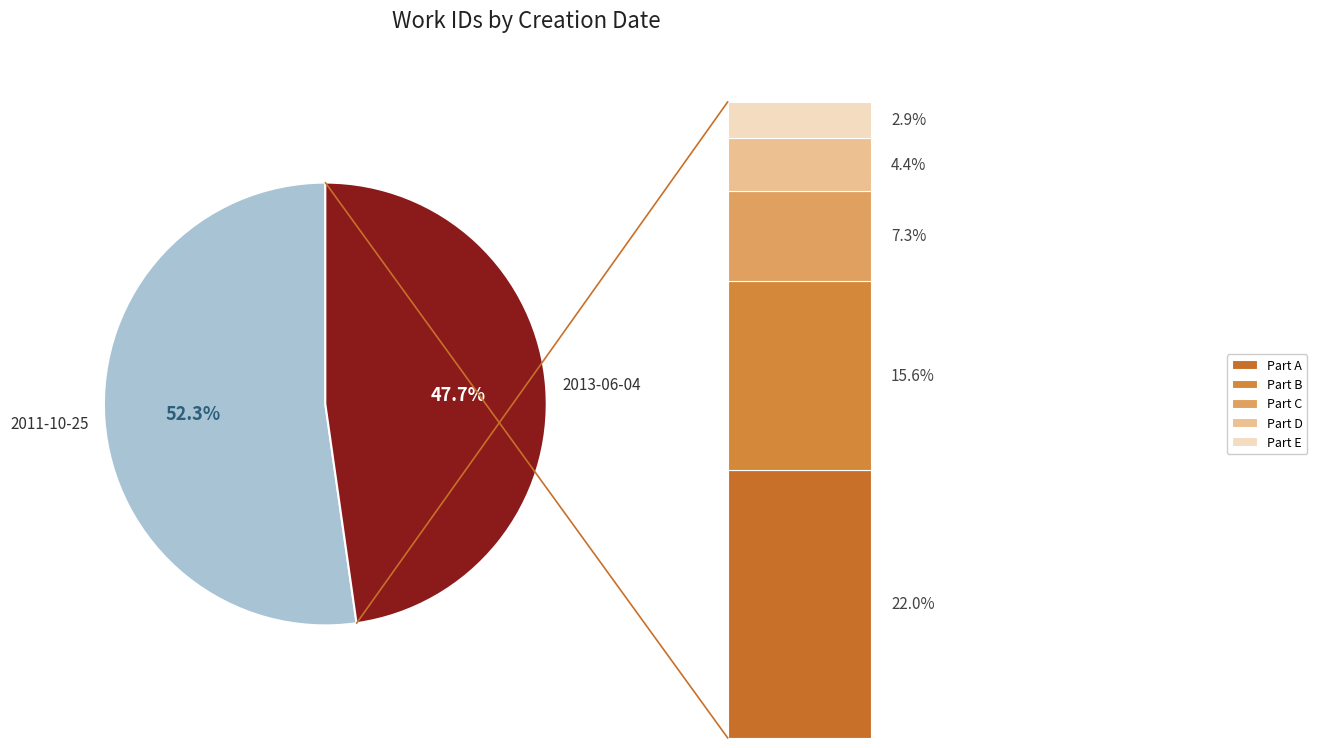

To the nearest percent, what portion does 2013-06-04 represent?

48%